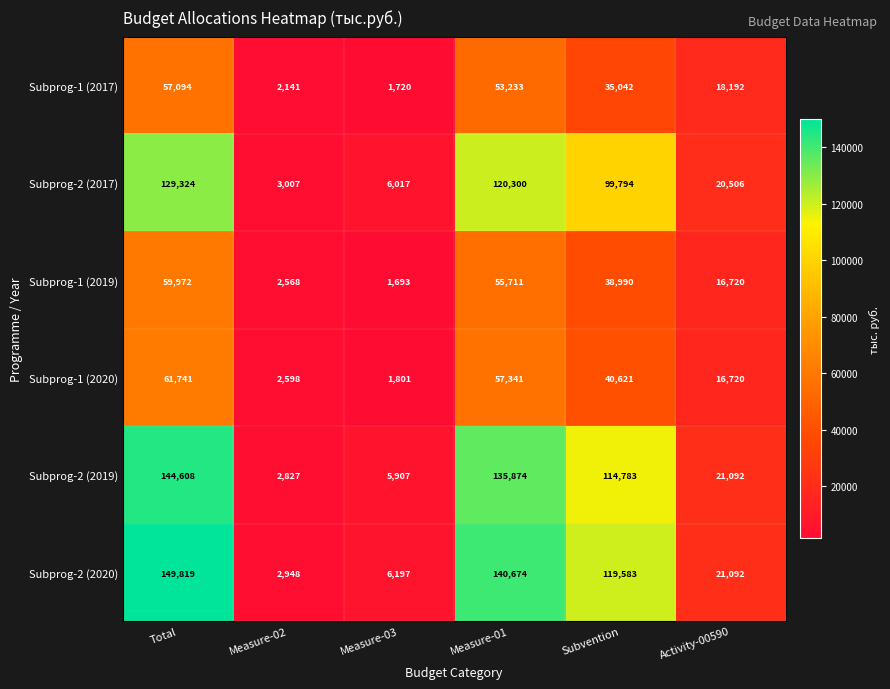

List the series in order of their peak value, lowest first.

Subprog-1 (2017), Subprog-1 (2019), Subprog-1 (2020), Subprog-2 (2017), Subprog-2 (2019), Subprog-2 (2020)